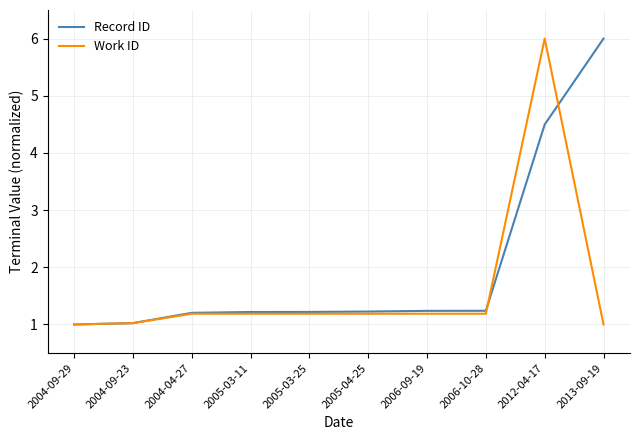

Which series ends up on top after the final intersection of Work ID and Record ID?

Record ID